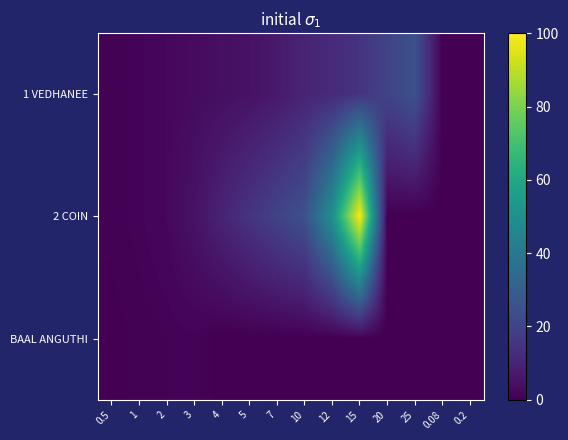

Reading left to right, transcribe all the data shown in this chart.

1 VEDHANEE: 0.5=0.5	1=1.0	2=2.0	3=3.0	4=4.0	5=5.0	7=7.0	10=10.0	12=12.0	15=15.0	20=20.0	25=25.0	0.08=0.1	0.2=0.2
2 COIN: 0.5=0.5	1=1.0	2=2.0	3=5.0	4=10.0	5=15.0	7=20.0	10=25.0	12=50.0	15=100.0	20=0.0	25=0.0	0.08=0.0	0.2=0.0
BAAL ANGUTHI: 0.5=0.2	1=0.5	2=0.8	3=1.0	4=0.0	5=0.0	7=0.0	10=0.0	12=0.0	15=0.0	20=0.0	25=0.0	0.08=0.0	0.2=0.0